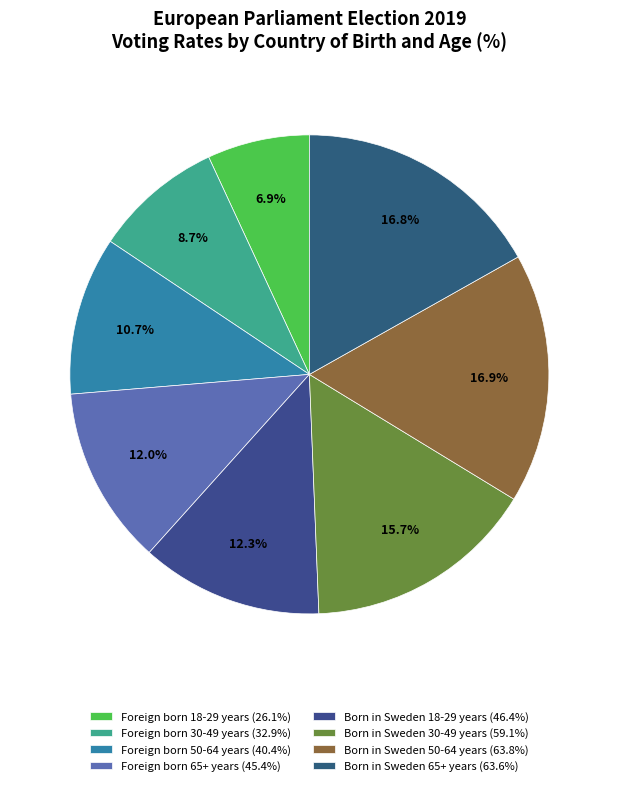

Which category has the smallest portion of the pie?

Foreign born
18-29 years